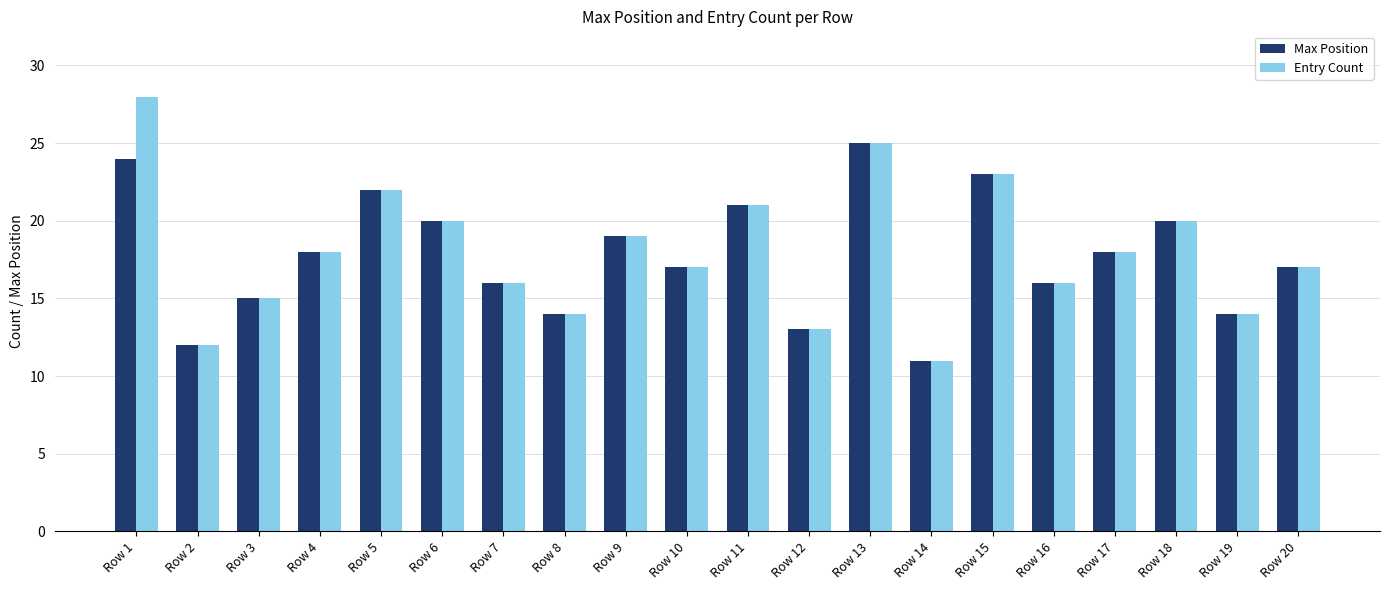

Rank the series by their maximum value, from highest to lowest.

Entry Count, Max Position